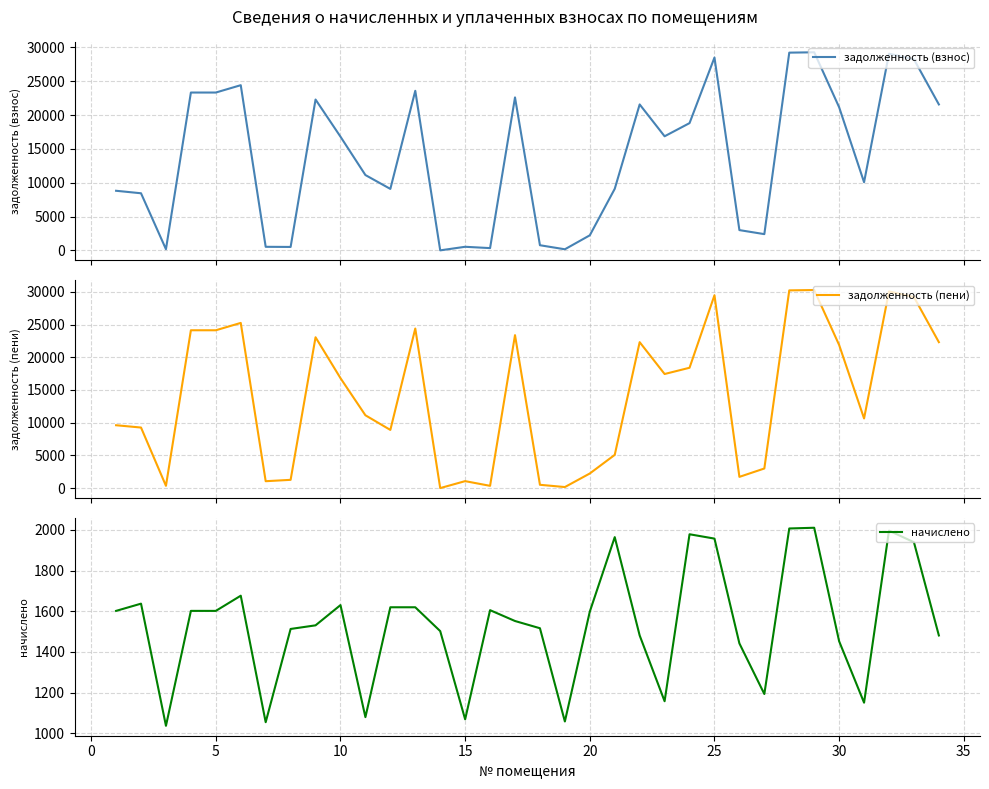

How many lines are shown in the chart?

3